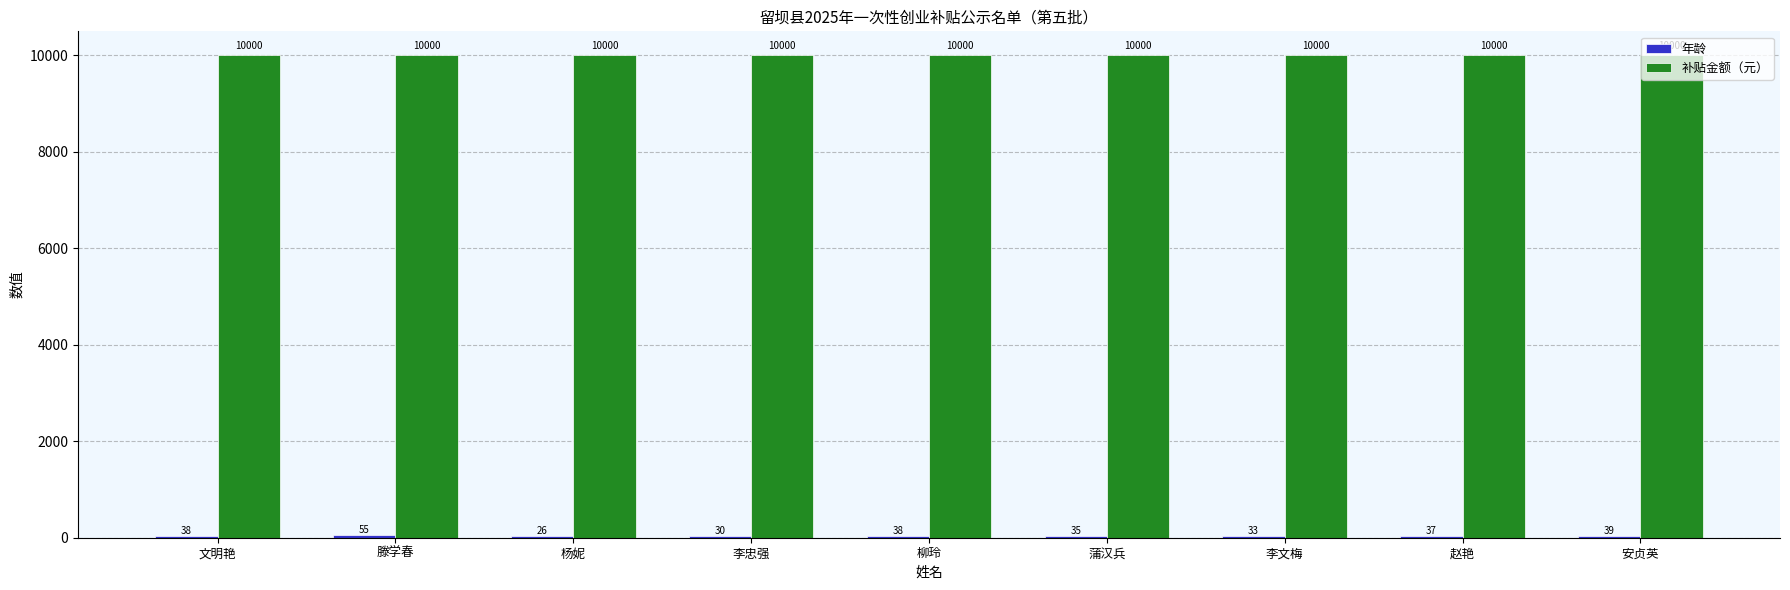

What is the approximate value of 补贴金额（元） at 柳玲?

10000